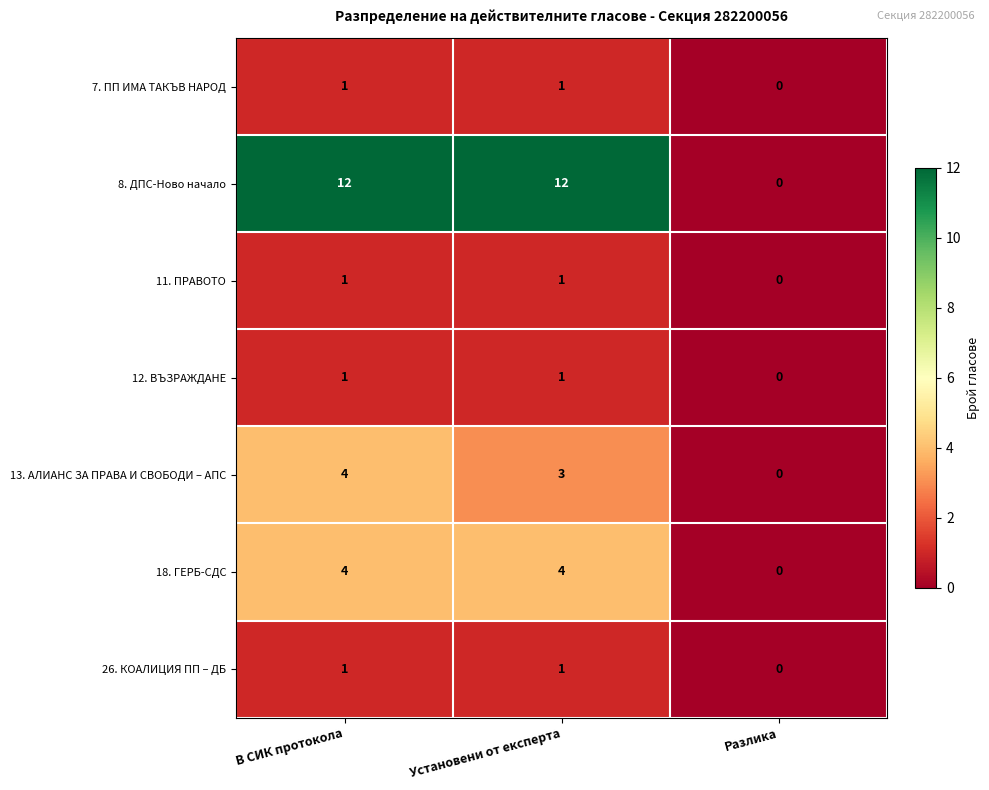

What is the difference between the maximum and minimum values in the 8. ДПС-Ново начало series?

12